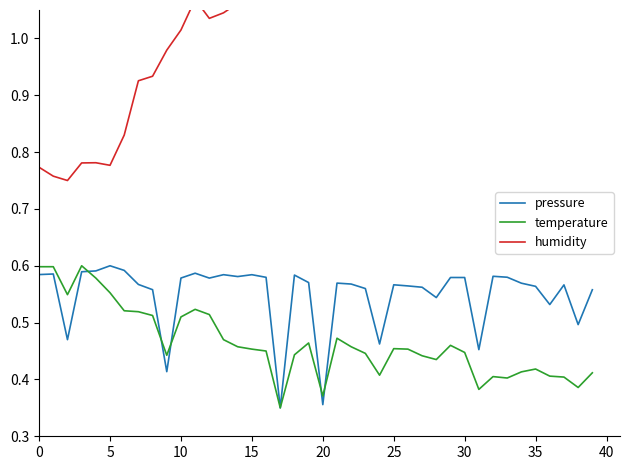

At which category does the chart reach its minimum across all series?

17